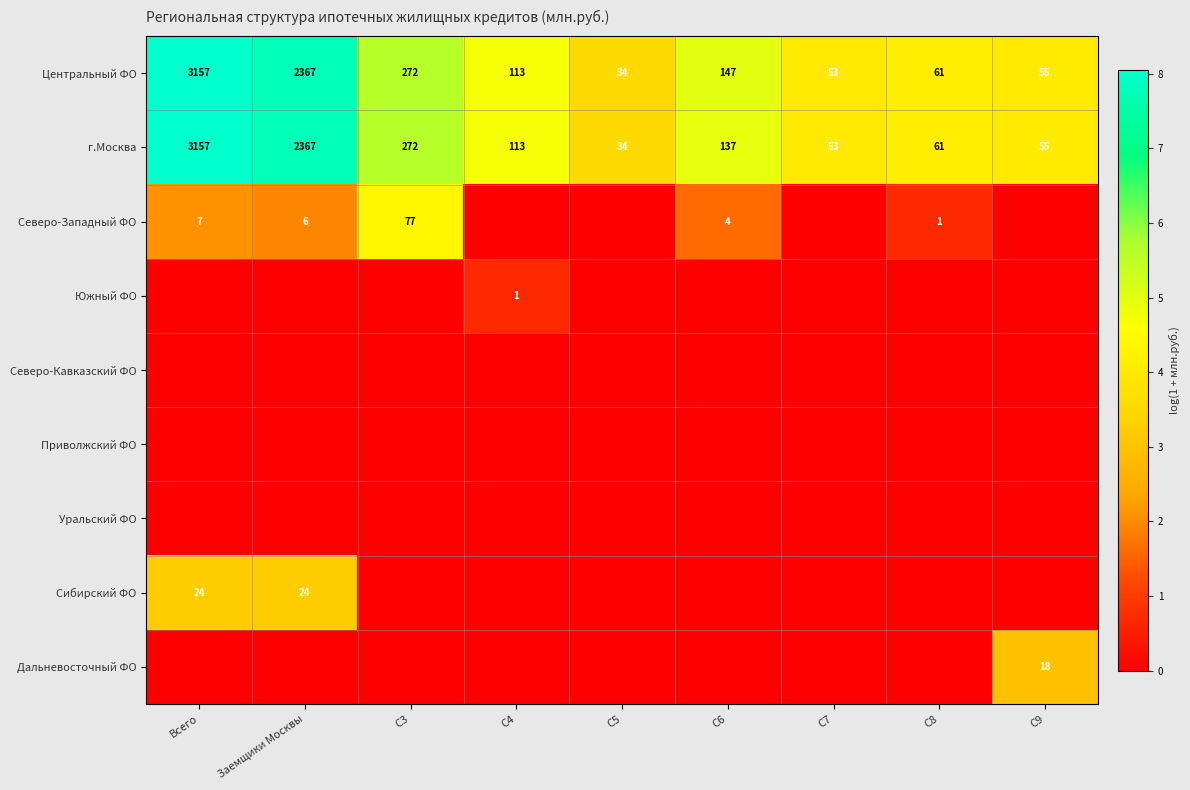

List the labels in order of г.Москва value, smallest first.

C5, C7, C9, C8, C4, C6, C3, Заемщики Москвы, Всего